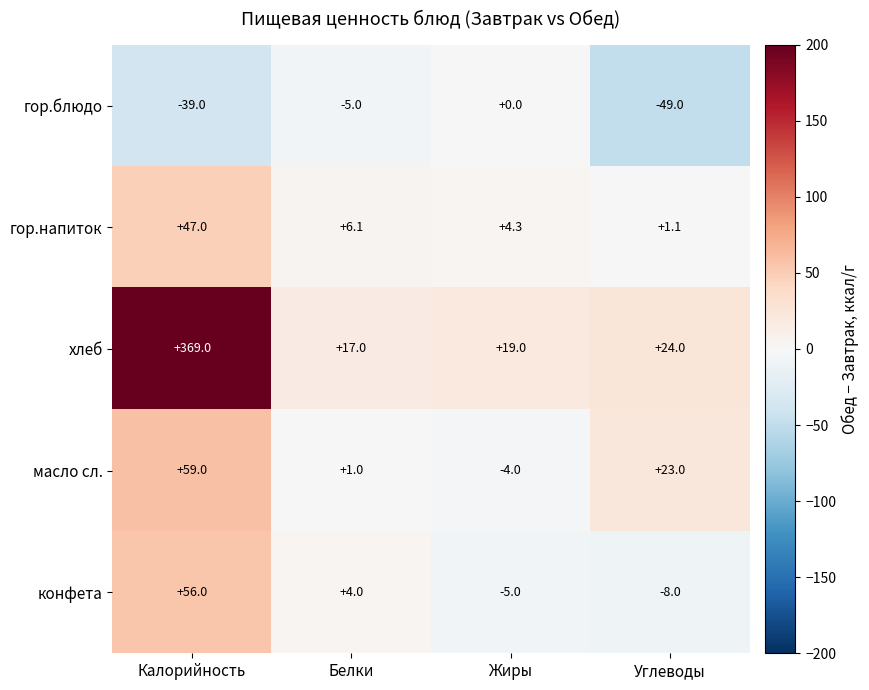

The value of гор.блюдо at Калорийность is -16.3. True or false?

False